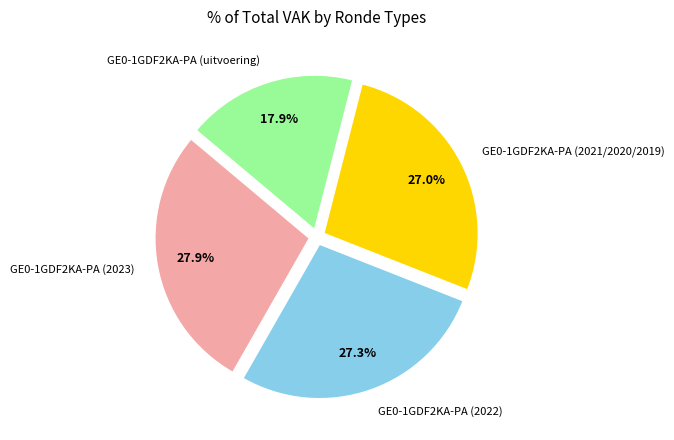

Is there a majority slice in this chart?

No